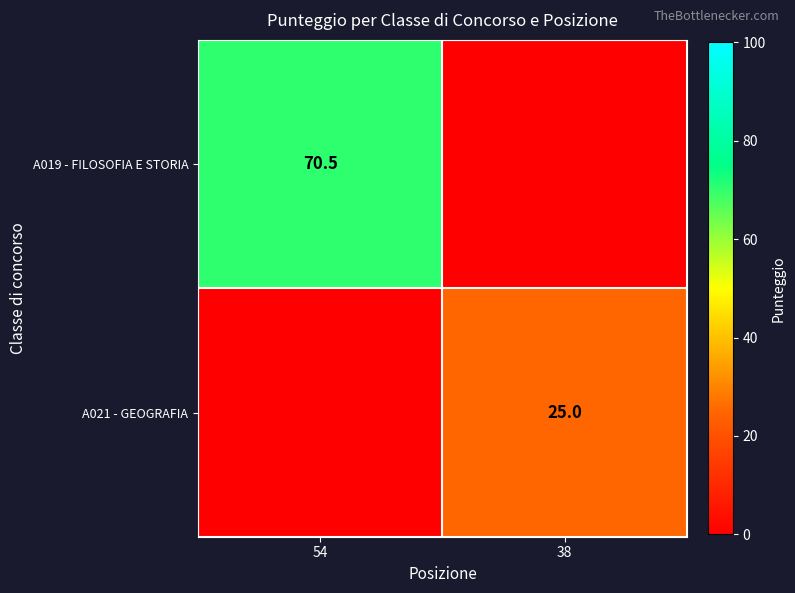

Is the value of A019 - FILOSOFIA E STORIA at 54 greater than the value of A021 - GEOGRAFIA at 38?

Yes